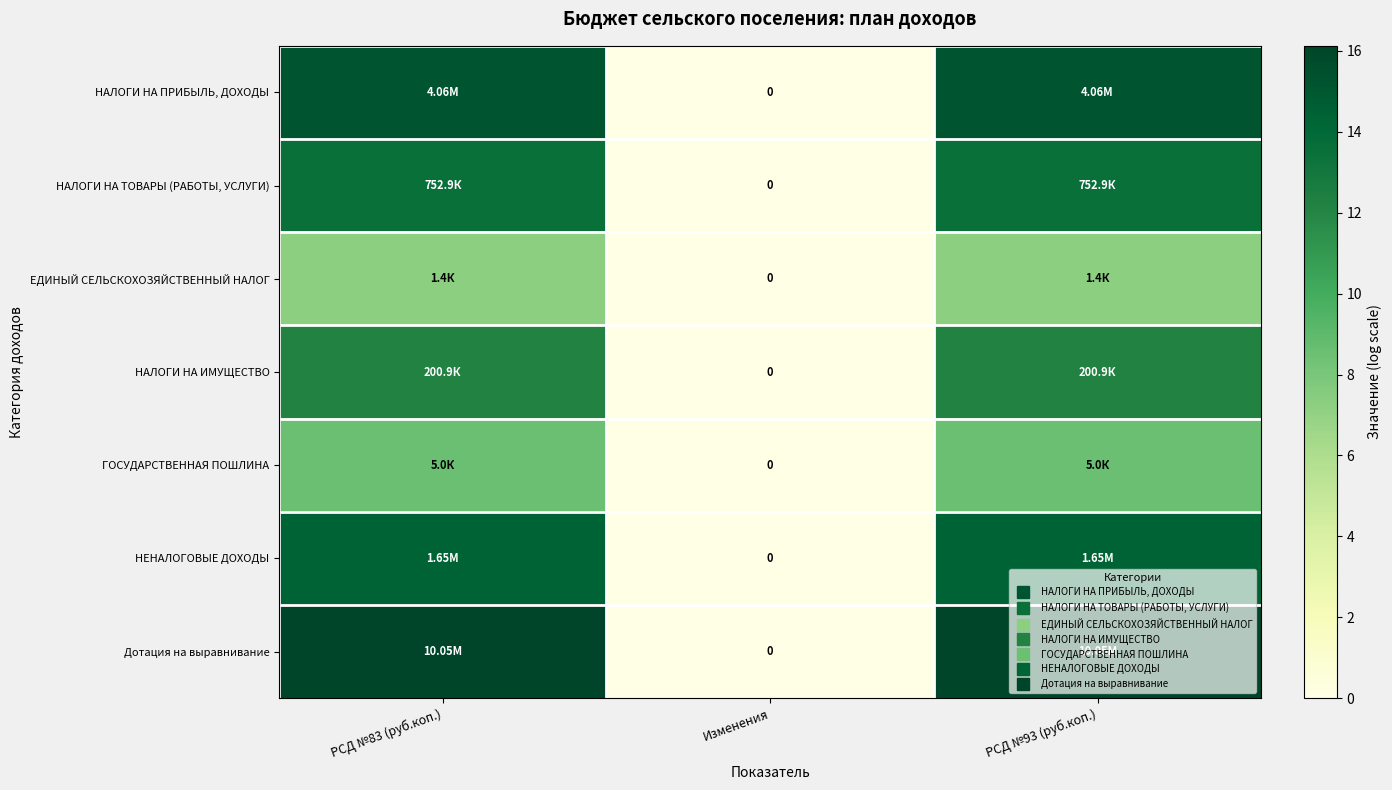

At how many categories does at least one series exceed 6?

2